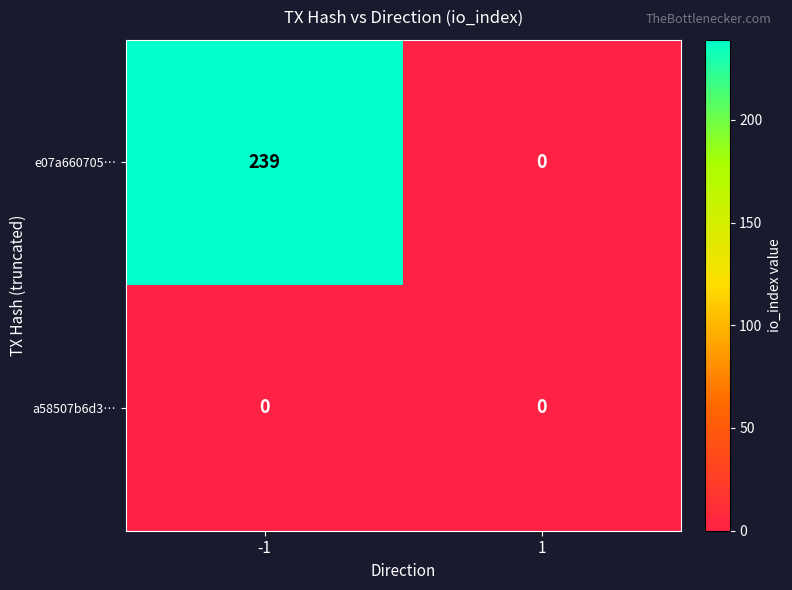

Count the number of data series in this chart.

2